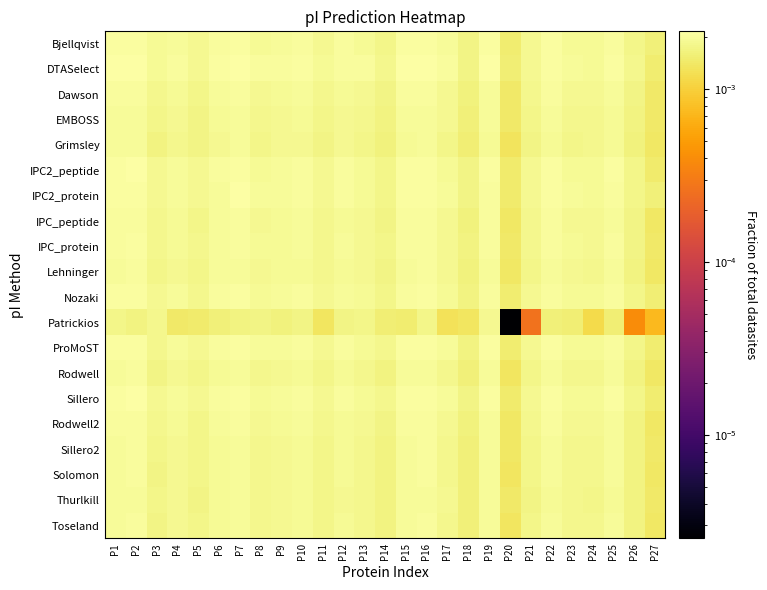

At which category is the sum across all series the highest?

P2